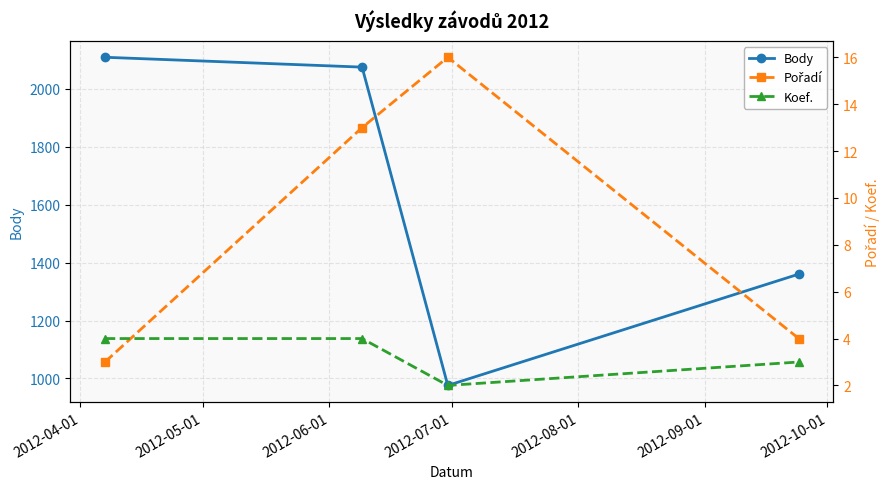

How many values in the Body series exceed 2074?

1